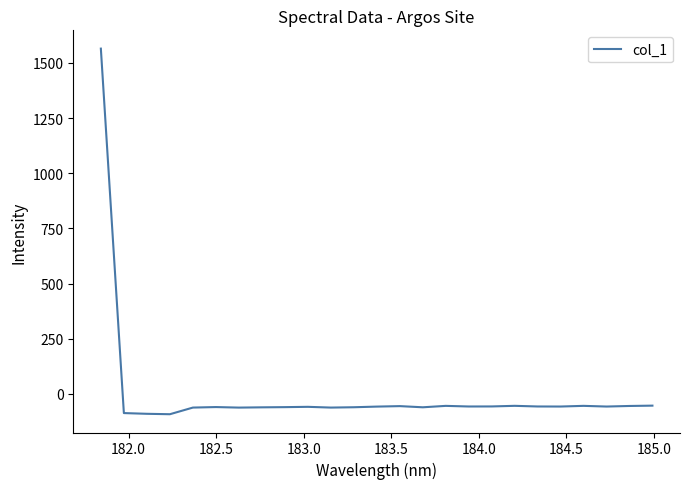

What is the smallest value displayed?

-91.8